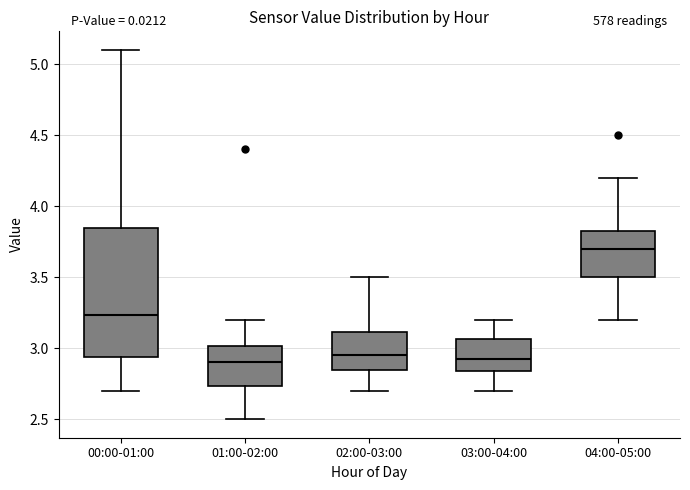

Reading left to right, transcribe this box plot: for each box, give where its median line is, the range the box spans, and where its two whiskers end, as read against the y-axis. The values are not printed on the chart, so give them approximately, as read against the axis.

00:00-01:00: median 3.25, box 2.95 to 3.85, whiskers 2.70 to 5.10
01:00-02:00: median 2.90, box 2.75 to 3.00, whiskers 2.50 to 3.20
02:00-03:00: median 2.95, box 2.85 to 3.10, whiskers 2.70 to 3.50
03:00-04:00: median 2.95, box 2.85 to 3.05, whiskers 2.70 to 3.20
04:00-05:00: median 3.70, box 3.50 to 3.85, whiskers 3.20 to 4.20